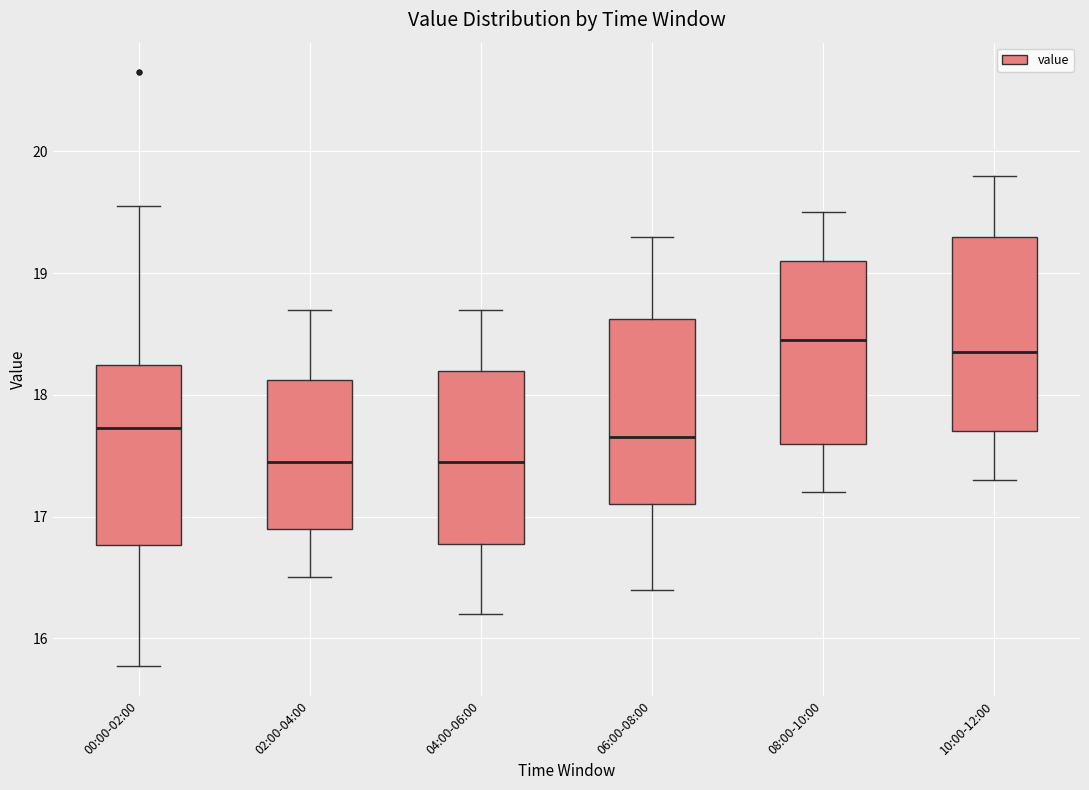

Reading left to right, read every box against the y-axis: the position of its median line, the range the box covers, and the ends of its whiskers. The values are not printed on the chart, so give them approximately, as read against the axis.

00:00-02:00: median 17.7, box 16.8 to 18.2, whiskers 15.8 to 19.6
02:00-04:00: median 17.5, box 16.9 to 18.1, whiskers 16.5 to 18.7
04:00-06:00: median 17.5, box 16.8 to 18.2, whiskers 16.2 to 18.7
06:00-08:00: median 17.7, box 17.1 to 18.6, whiskers 16.4 to 19.3
08:00-10:00: median 18.5, box 17.6 to 19.1, whiskers 17.2 to 19.5
10:00-12:00: median 18.4, box 17.7 to 19.3, whiskers 17.3 to 19.8